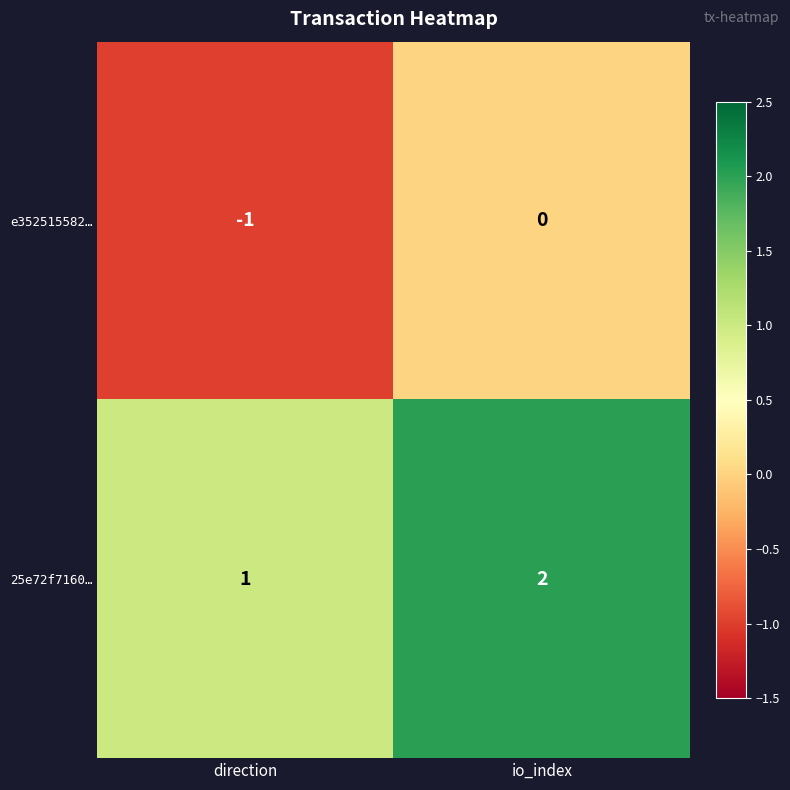

Which series has the largest total across all categories?

25e72f7160…